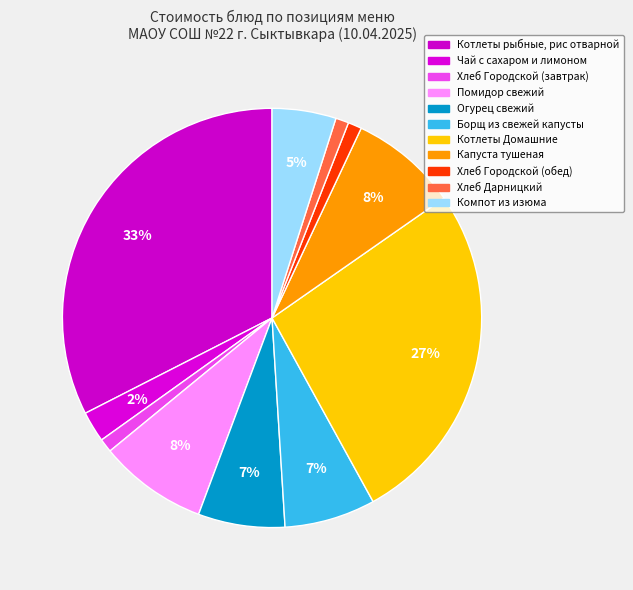

What is the ratio of the value at Хлеб Городской (завтрак) to the value at Чай с сахаром и лимоном?

0.4